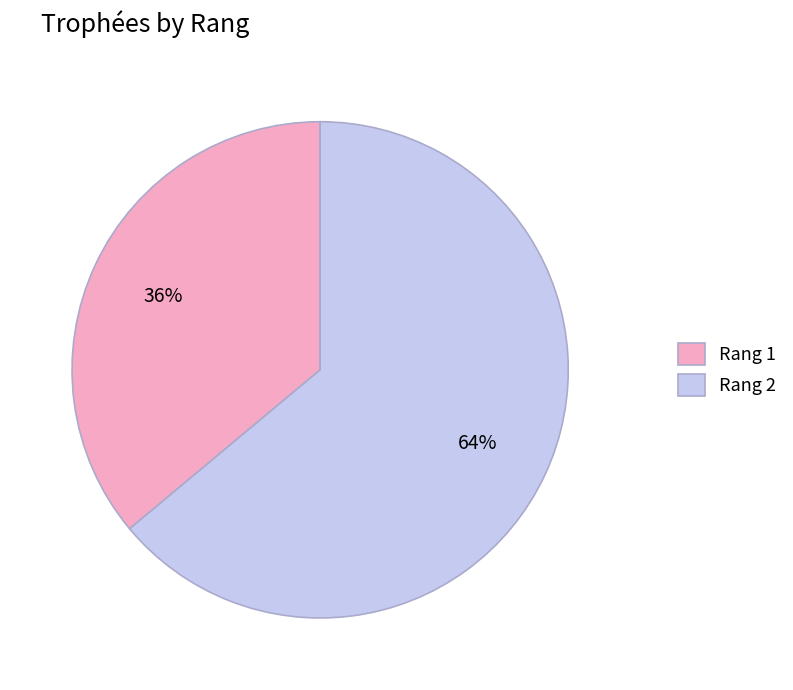

Rank the categories by value from highest to lowest.

Rang 2, Rang 1